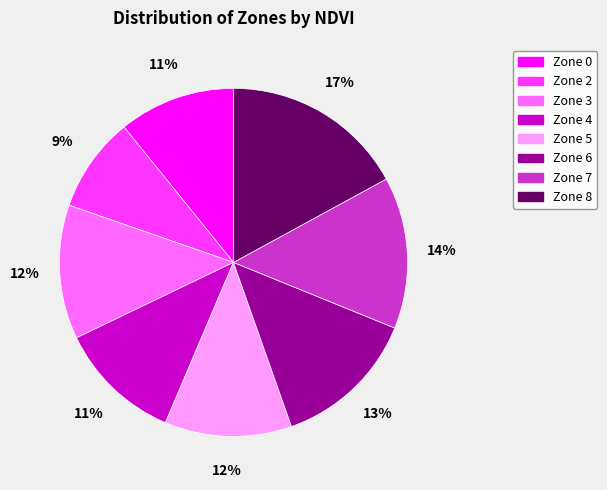

To the nearest percent, what is the average slice percentage?

12%